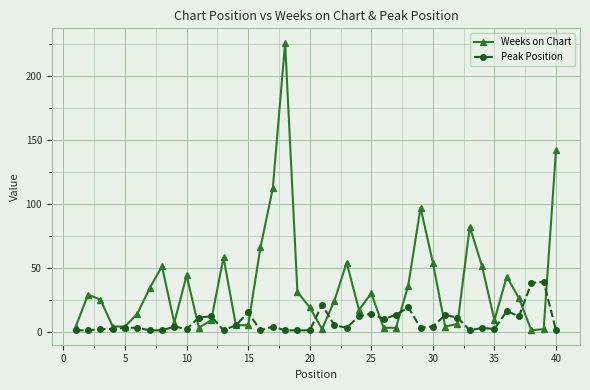

What is the maximum value for Peak Position?

39